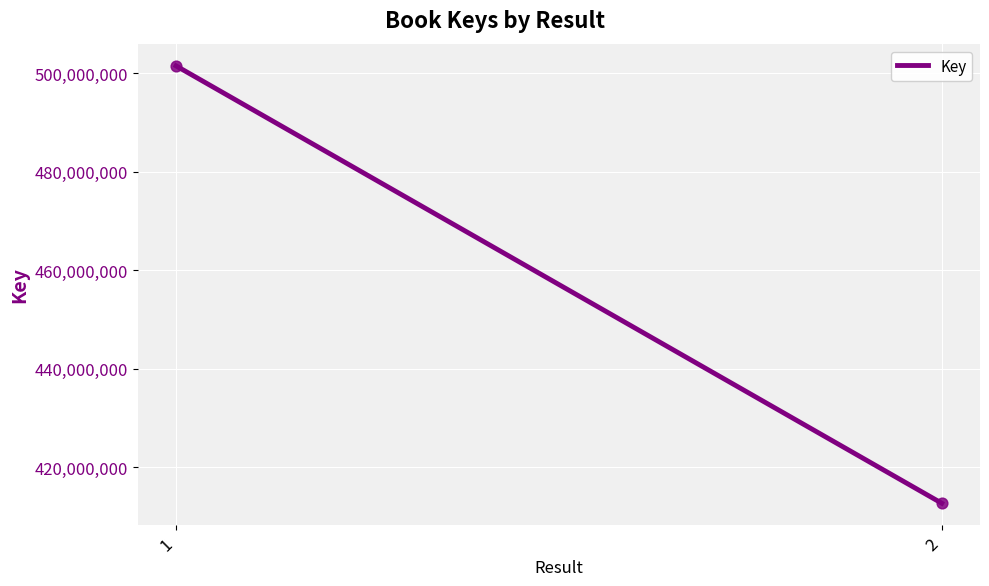

What is the average Y value?

457093005